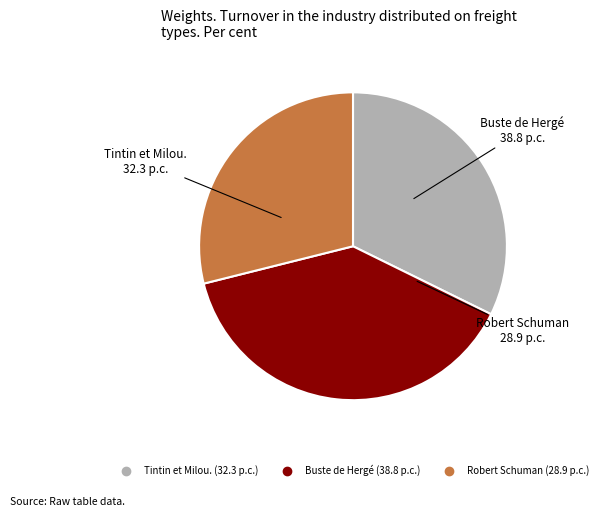

Combined, do Buste de Hergé and Tintin et Milou. account for over 50%?

Yes